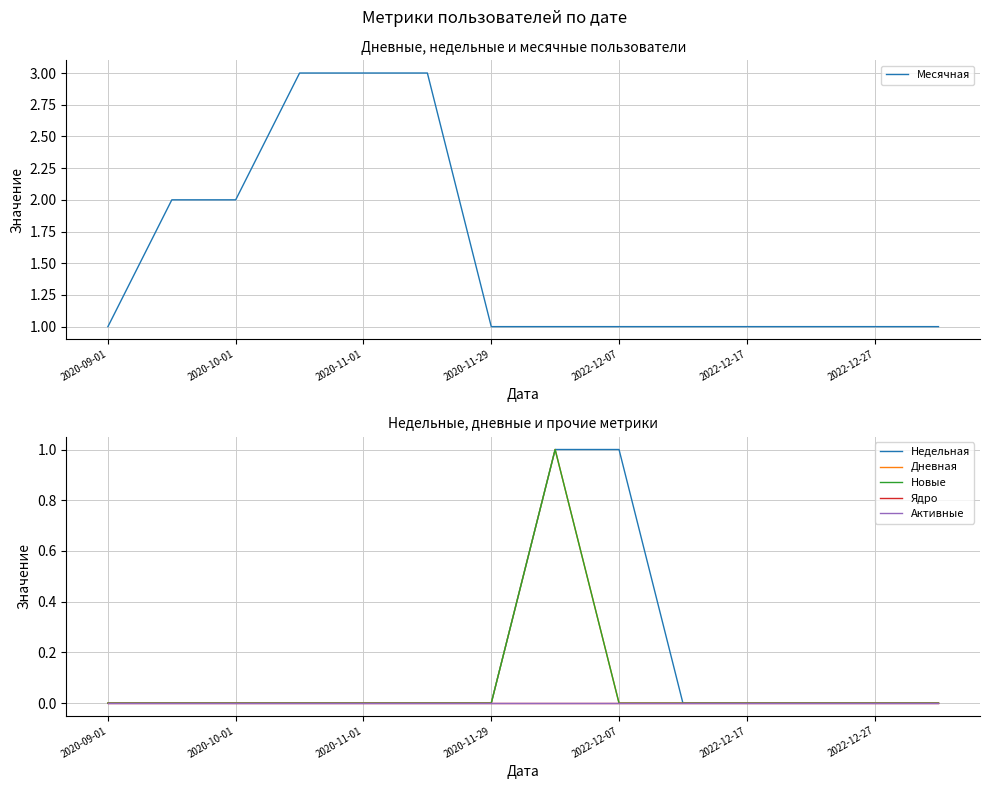

At which category is the sum across all series the highest?

7